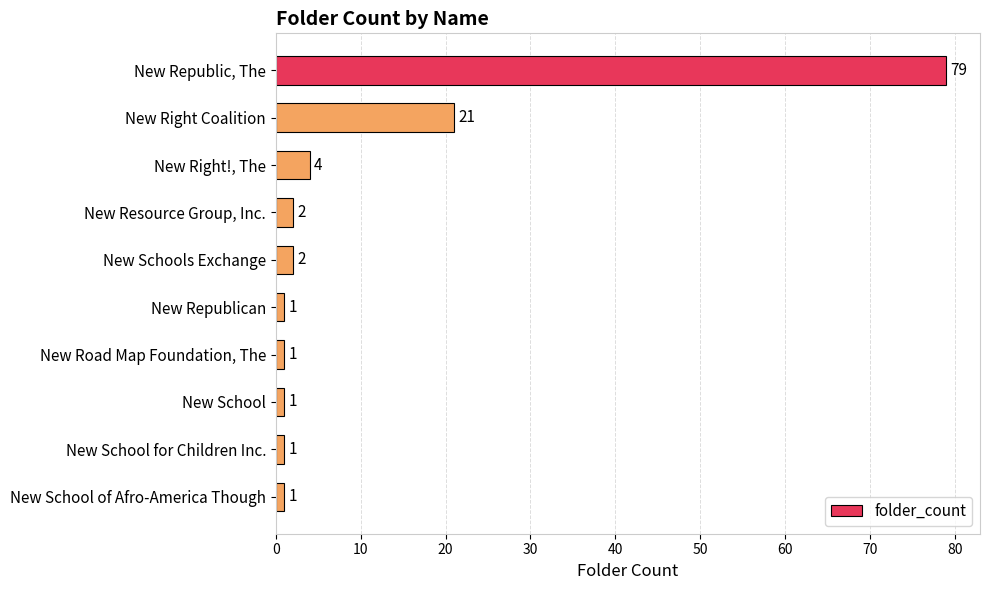

How many data points does each series have?

10